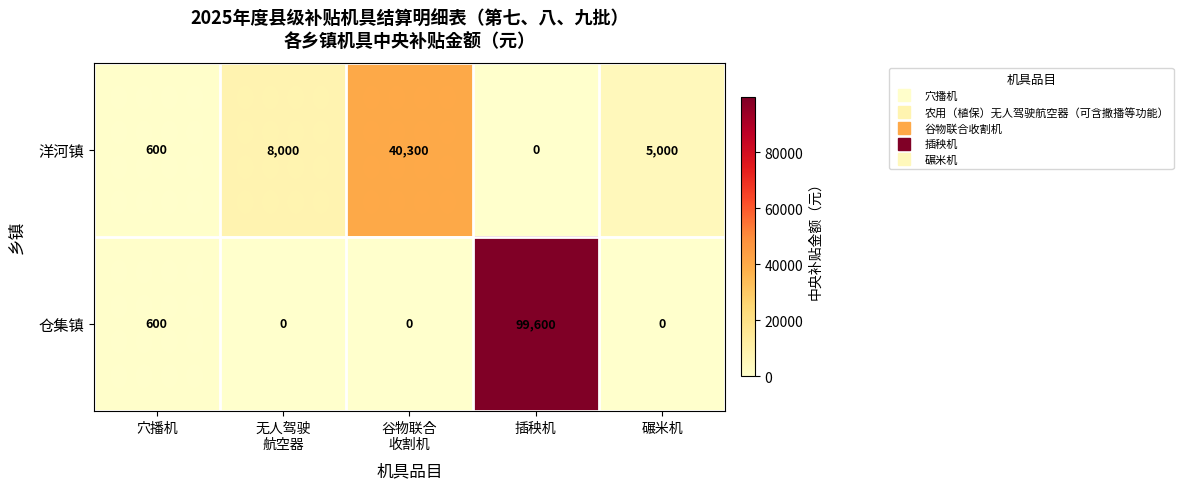

List the series in order of their overall mean, highest first.

仓集镇, 洋河镇